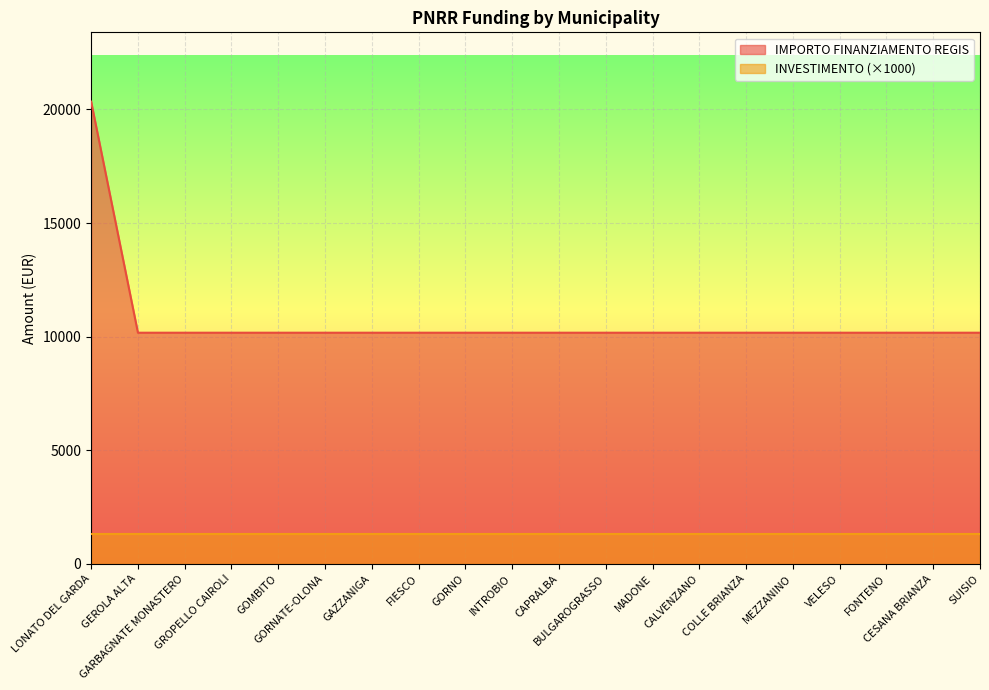

How many lines are shown in the chart?

2